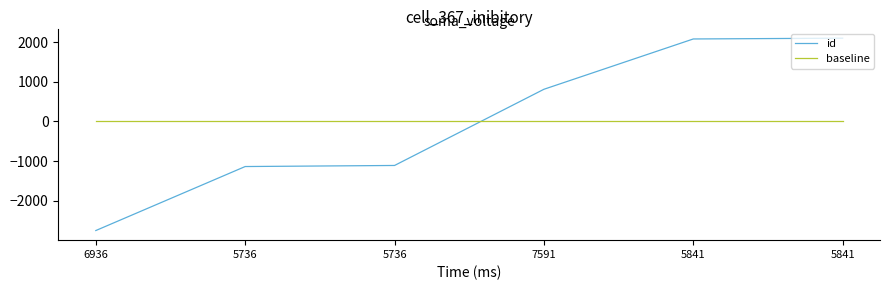

What is the sum of the id values at 5736 and 5736?

-2249